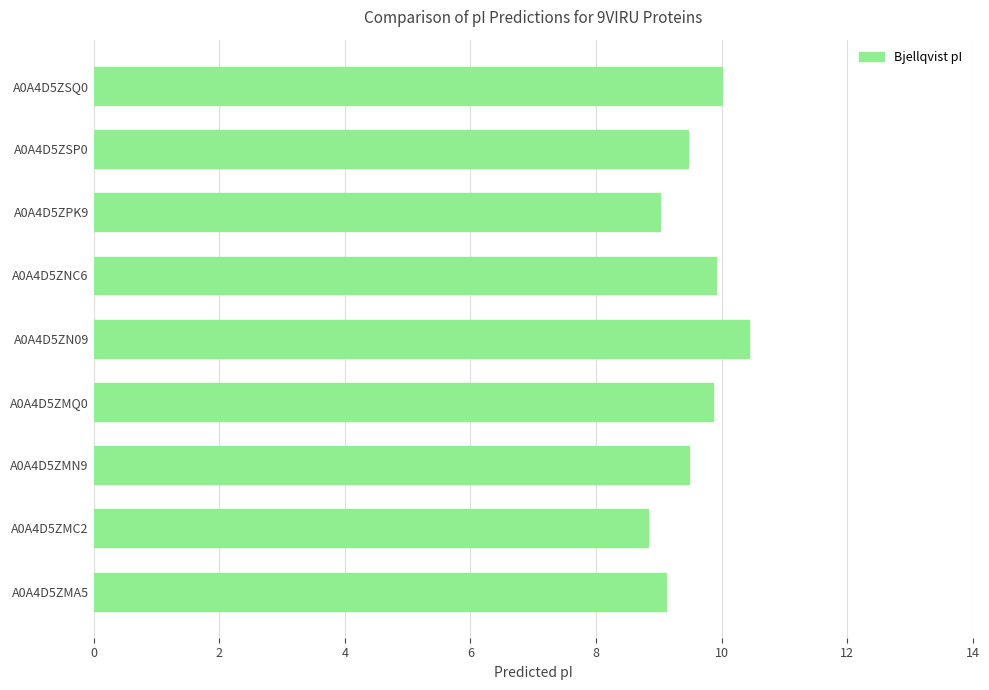

What value does the data have at A0A4D5ZSQ0?

10.0